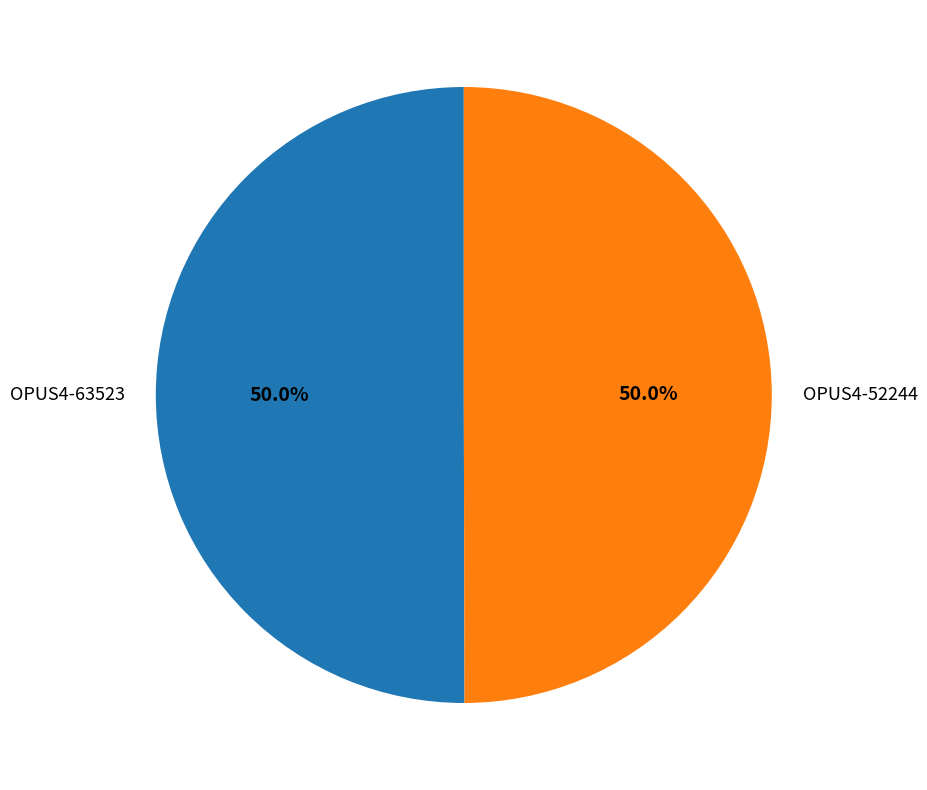

What percentage is the OPUS4-63523 slice, to the nearest percent?

50%